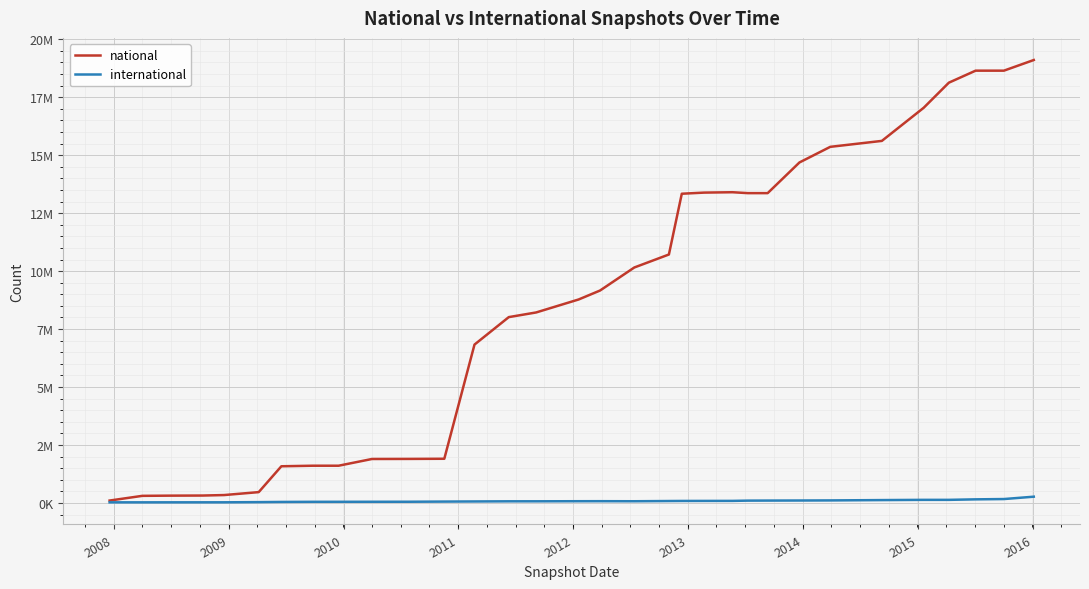

What are all the series names shown in the legend?

national, international